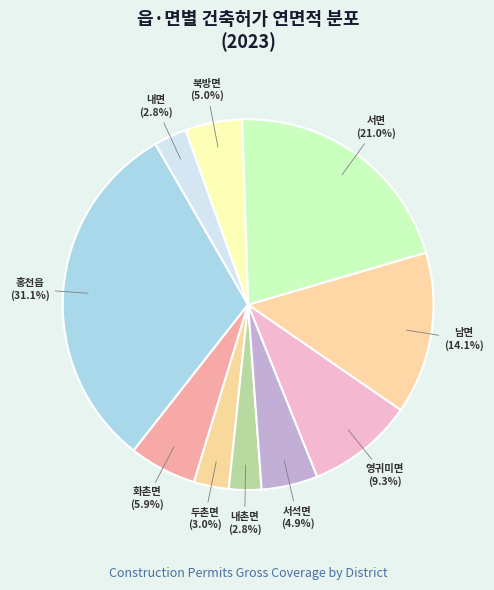

To the nearest percent, what is the average slice percentage?

10%